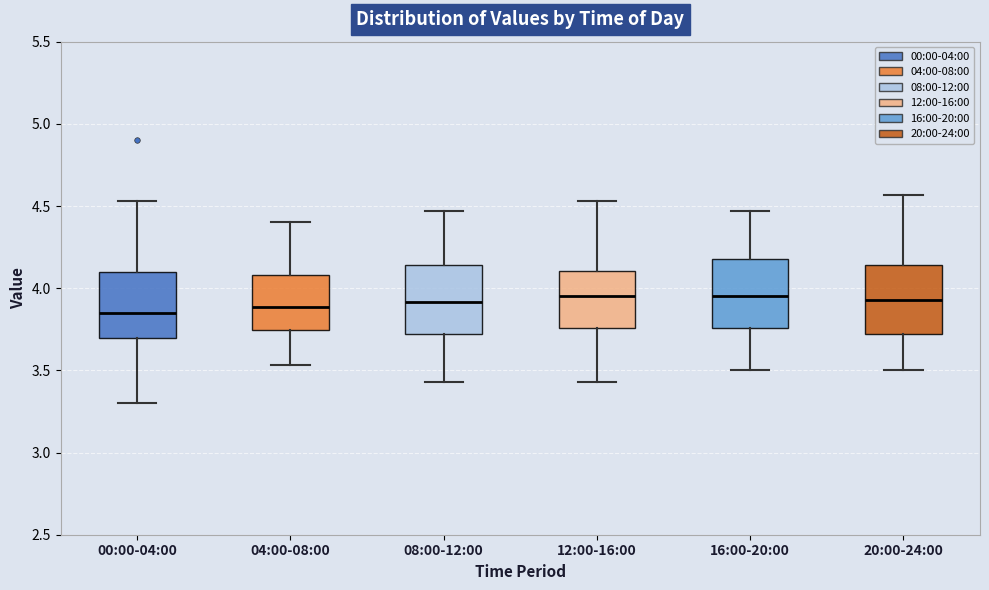

Reading left to right, transcribe this box plot: for each box, give where its median line is, the range the box spans, and where its two whiskers end, as read against the y-axis. The values are not printed on the chart, so give them approximately, as read against the axis.

00:00-04:00: median 3.85, box 3.70 to 4.10, whiskers 3.30 to 4.55
04:00-08:00: median 3.90, box 3.75 to 4.10, whiskers 3.55 to 4.40
08:00-12:00: median 3.90, box 3.70 to 4.15, whiskers 3.45 to 4.45
12:00-16:00: median 3.95, box 3.75 to 4.10, whiskers 3.45 to 4.55
16:00-20:00: median 3.95, box 3.75 to 4.20, whiskers 3.50 to 4.45
20:00-24:00: median 3.95, box 3.70 to 4.15, whiskers 3.50 to 4.55